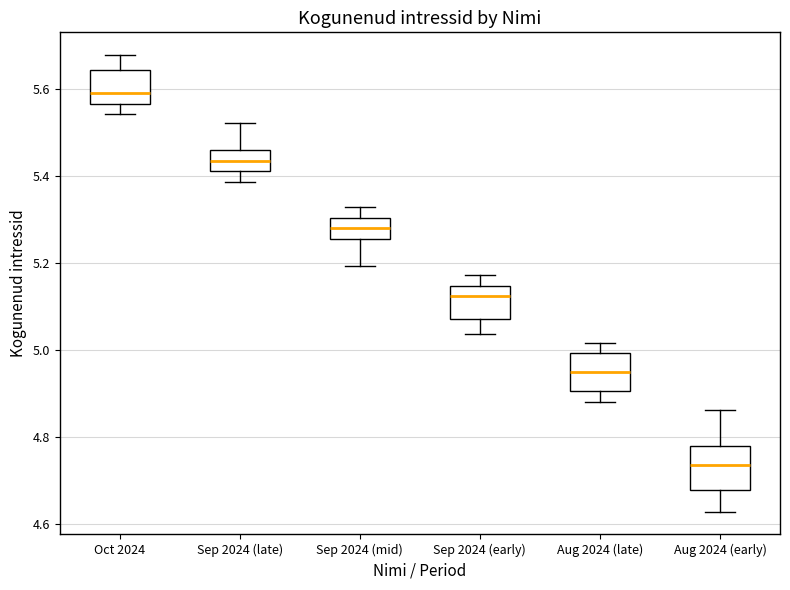

Reading left to right, read every box against the y-axis: the position of its median line, the range the box covers, and the ends of its whiskers. The values are not printed on the chart, so give them approximately, as read against the axis.

Oct 2024: median 5.60, box 5.56 to 5.64, whiskers 5.54 to 5.68
Sep 2024 (late): median 5.44, box 5.42 to 5.46, whiskers 5.38 to 5.52
Sep 2024 (mid): median 5.28, box 5.26 to 5.30, whiskers 5.20 to 5.32
Sep 2024 (early): median 5.12, box 5.08 to 5.14, whiskers 5.04 to 5.18
Aug 2024 (late): median 4.94, box 4.90 to 5.00, whiskers 4.88 to 5.02
Aug 2024 (early): median 4.74, box 4.68 to 4.78, whiskers 4.62 to 4.86